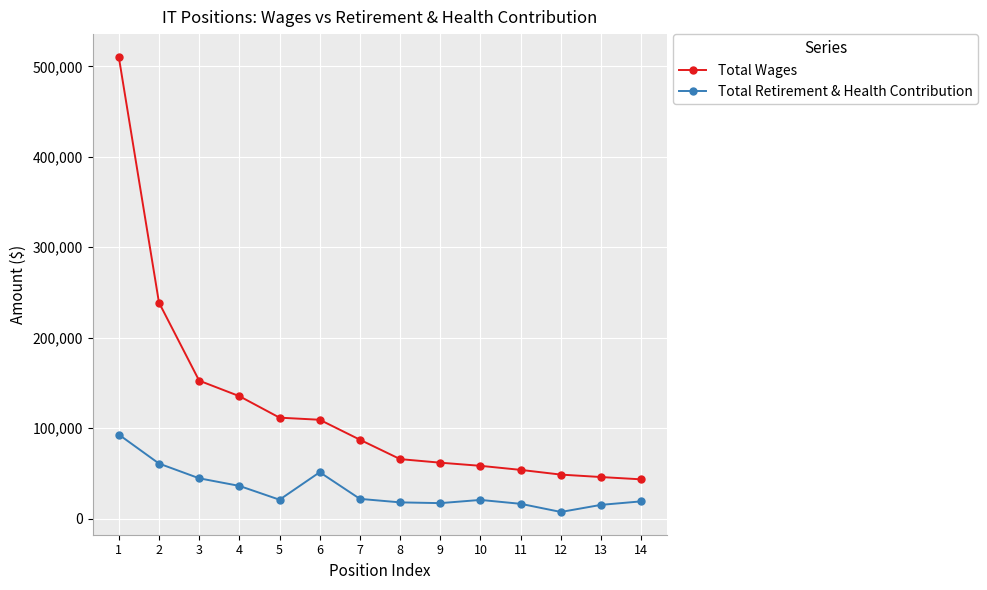

What is the lowest value of the Total Wages series?

43492